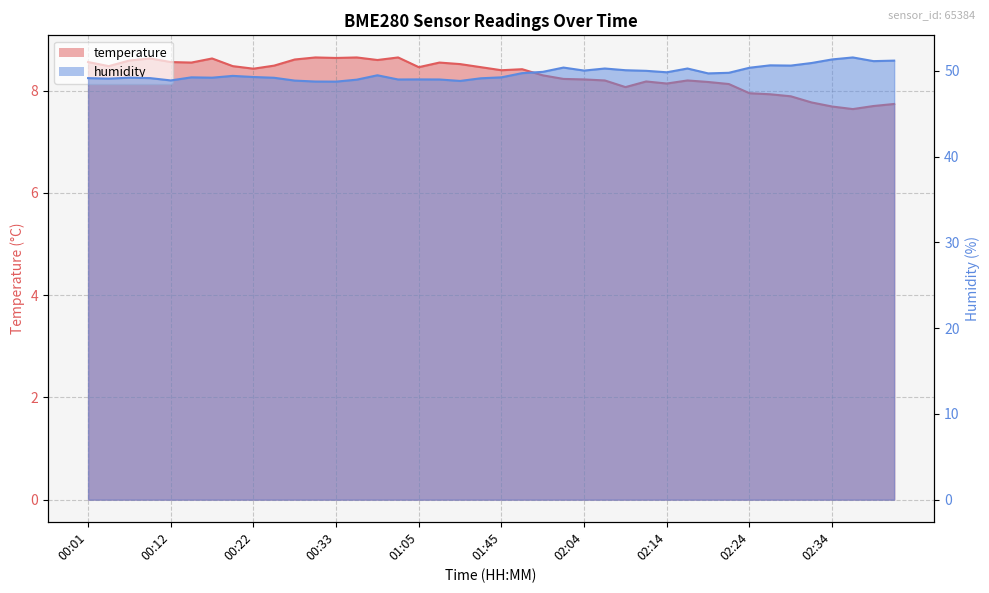

Which series has the largest range (max minus min)?

humidity